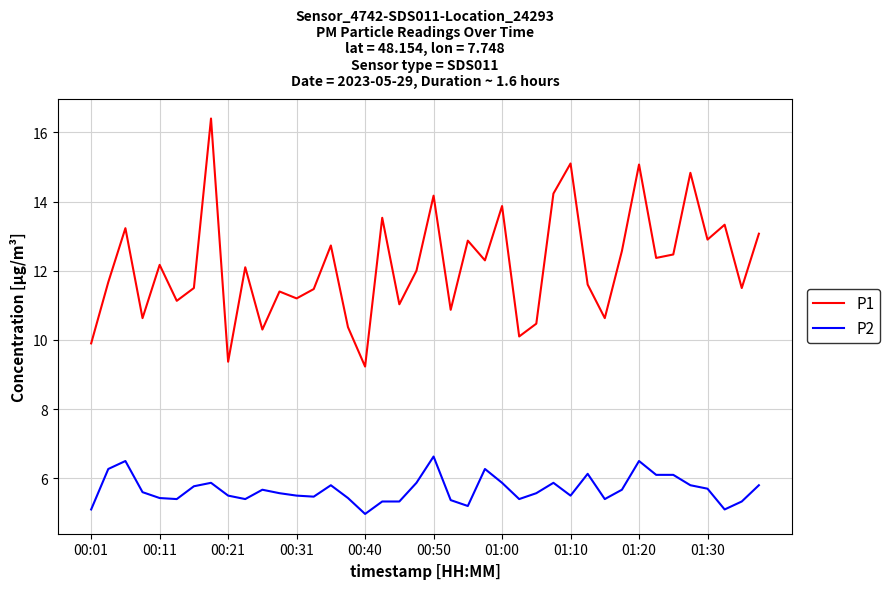

Which series has the widest spread of values?

P1